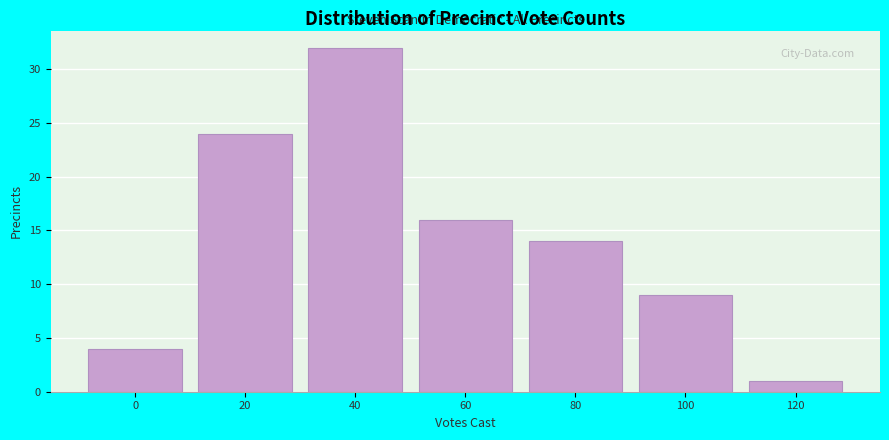

Reading right to left, what are all the values shown in this chart?

1	9	14	16	32	24	4